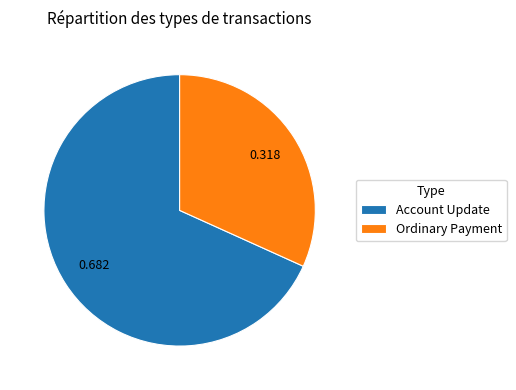

Between Account Update and Ordinary Payment, which is larger?

Account Update